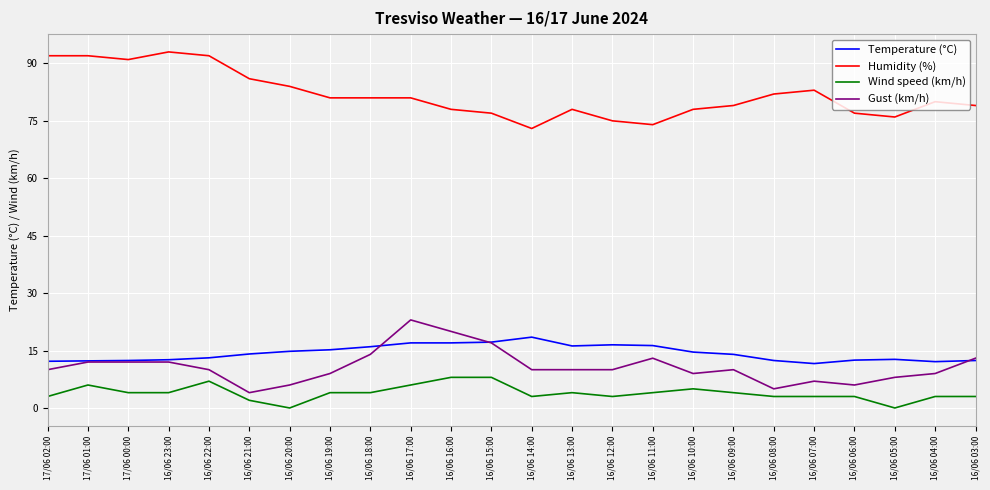

What is the sum of all Gust (km/h) values?

259.0